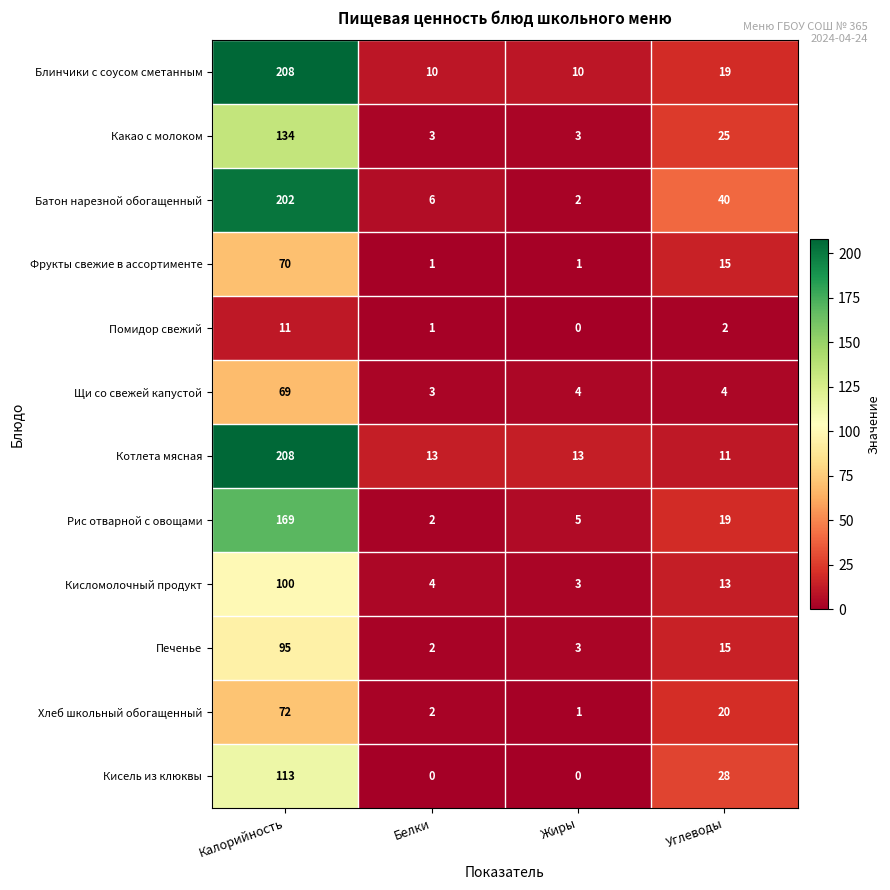

At which label does Помидор свежий reach its peak?

Калорийность